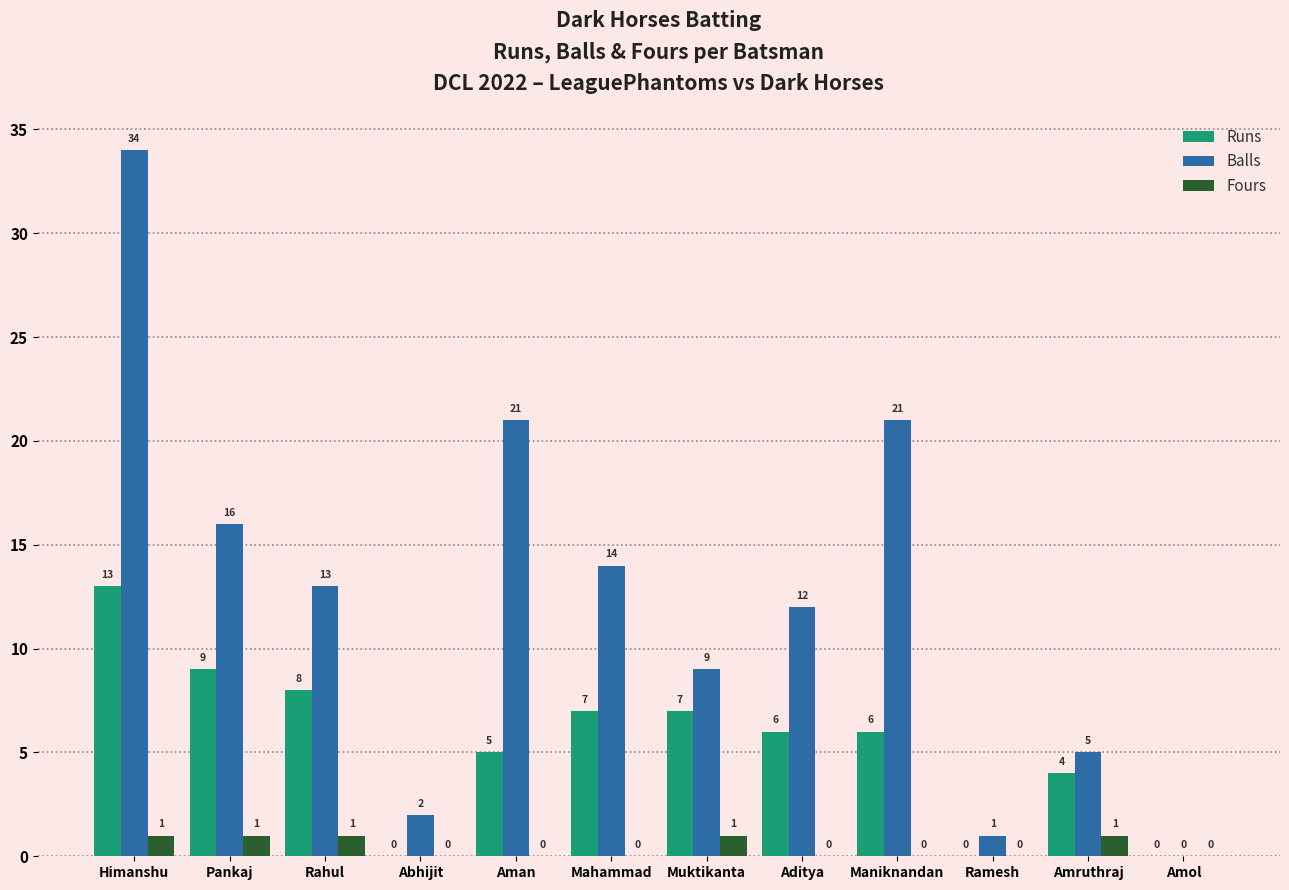

How many data points in Fours are above 0?

5